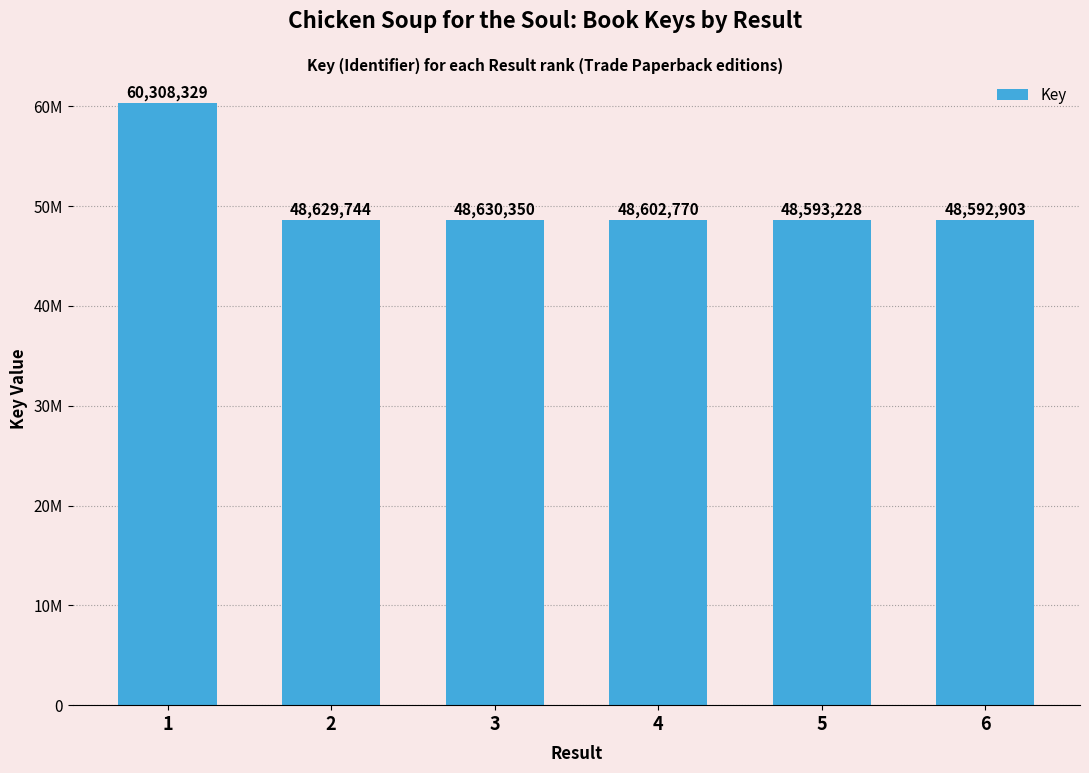

Rank the categories by value from lowest to highest.

6, 5, 4, 2, 3, 1